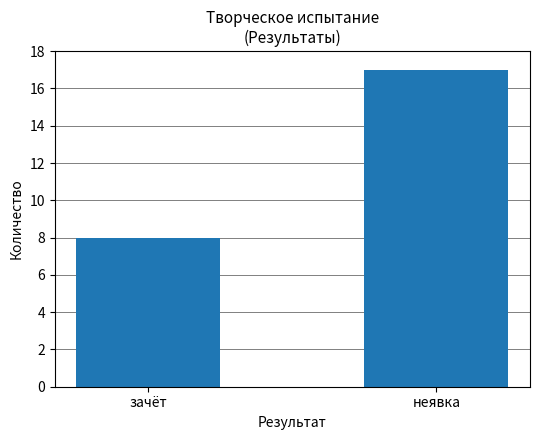

What is the sum of all values?

25